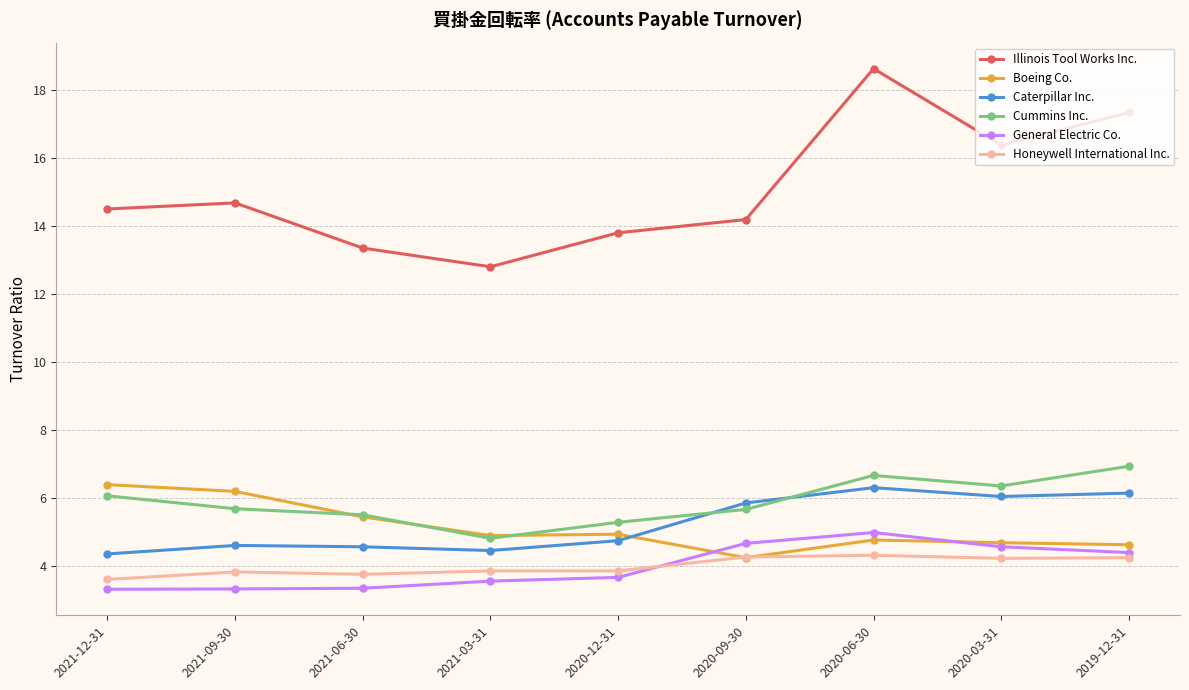

Which series has the widest spread of values?

Illinois Tool Works Inc.